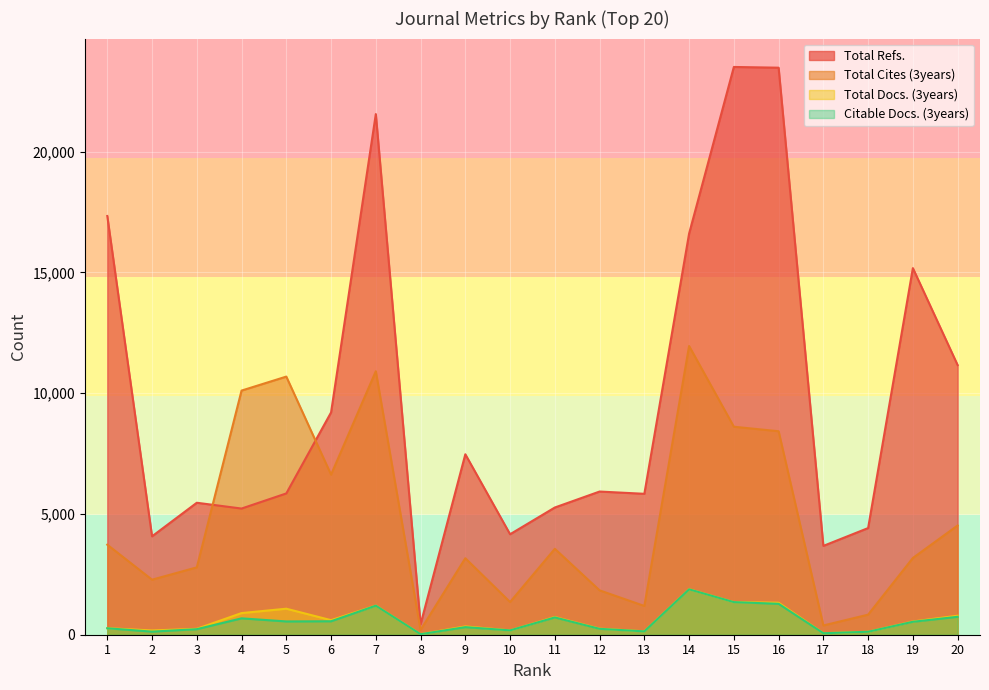

What is the value of the Total Cites (3years) point at the 20th from the left?

4523